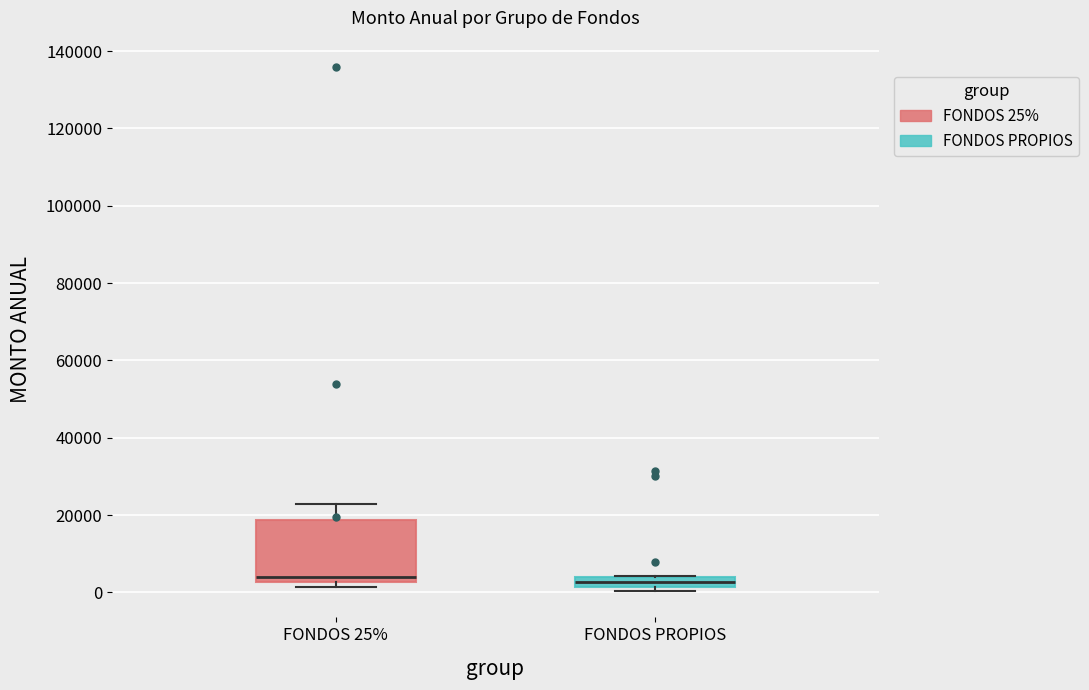

Where is the upper edge of the box for FONDOS 25% on the y-axis? The values are not printed on the chart, so give them approximately, as read against the axis.

18000